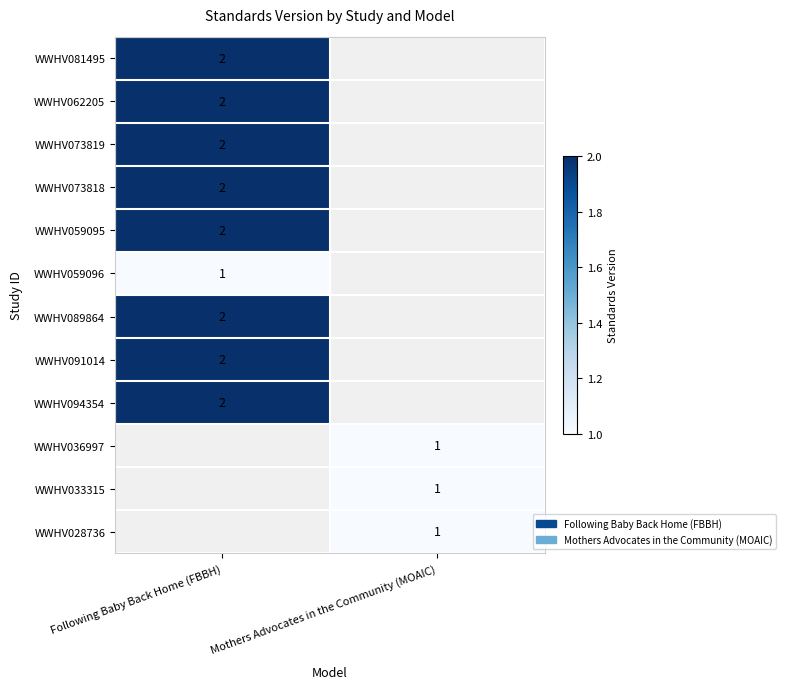

True or false: WWHV033315 has a value of 1 at Mothers Advocates in the Community (MOAIC).

True